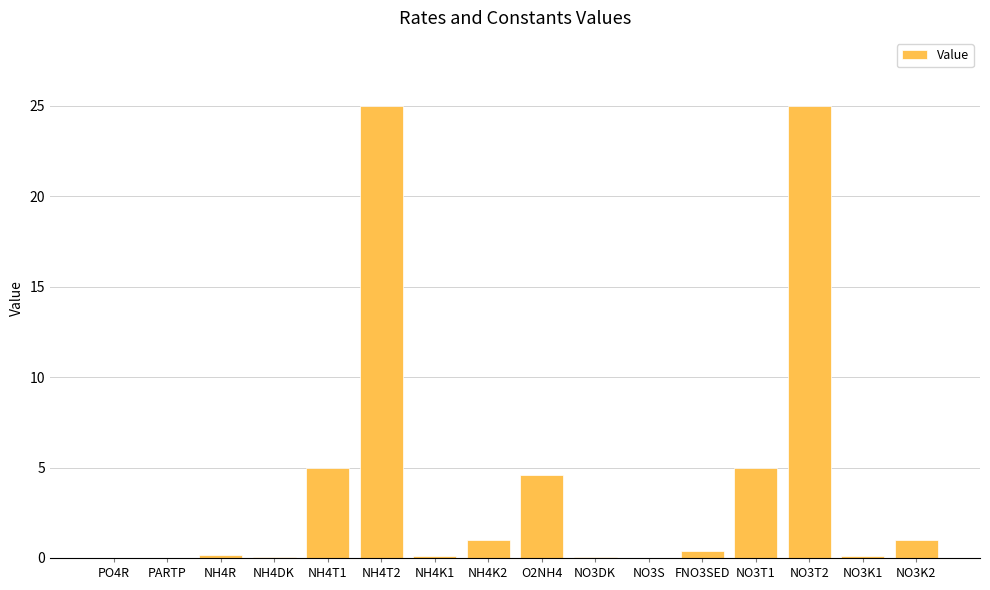

Between NO3T1 and NO3K2, which is larger?

NO3T1